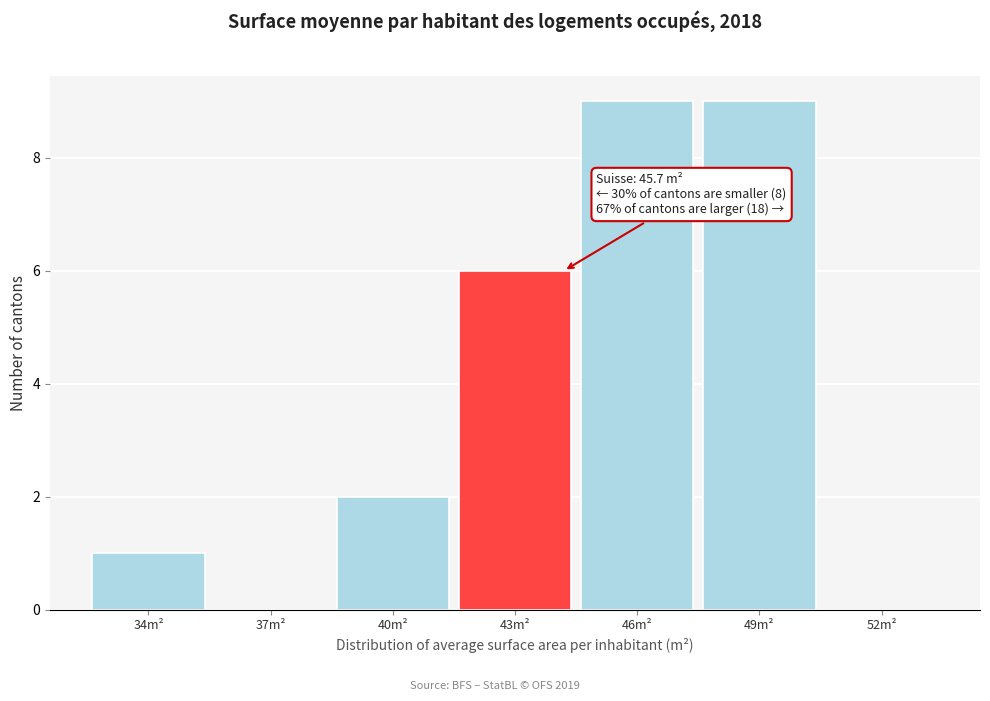

Reading left to right, list all the values displayed in this chart.

34m²=1	37m²=0	40m²=2	43m²=6	46m²=9	49m²=9	52m²=0